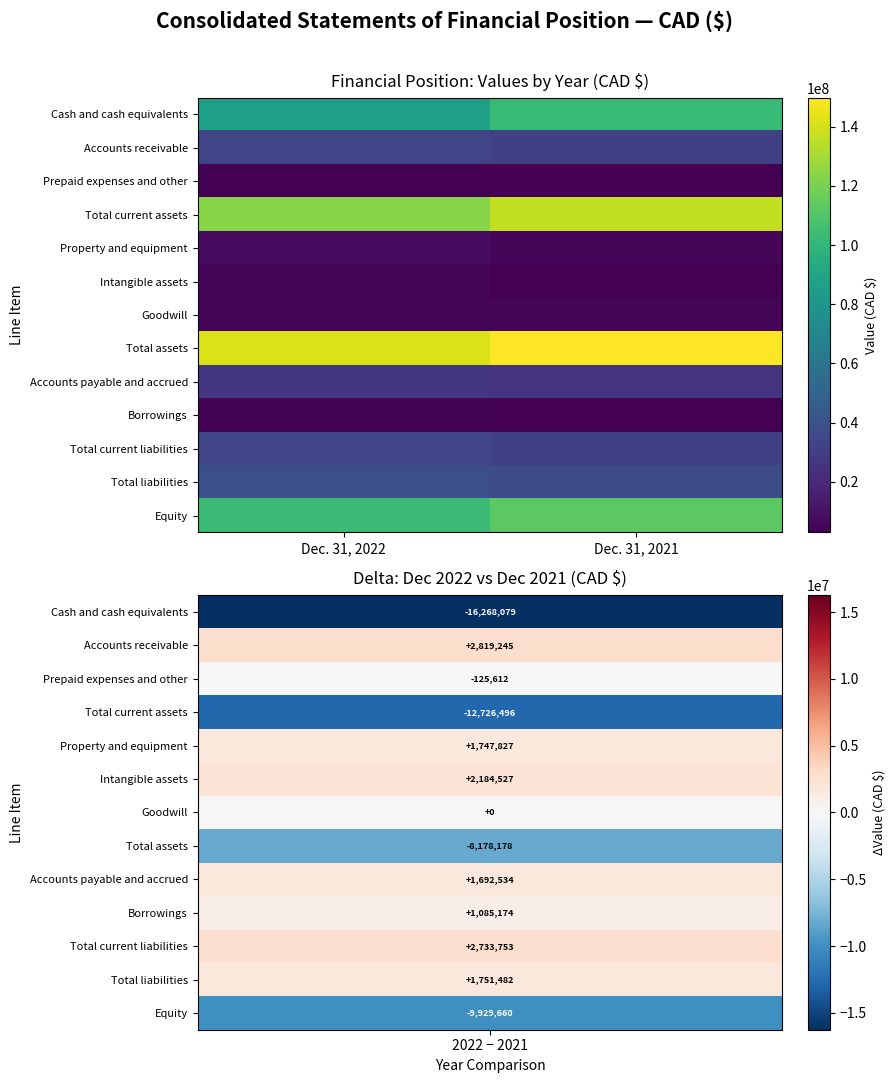

Which label corresponds to the smallest value in the chart?

Dec. 31, 2021